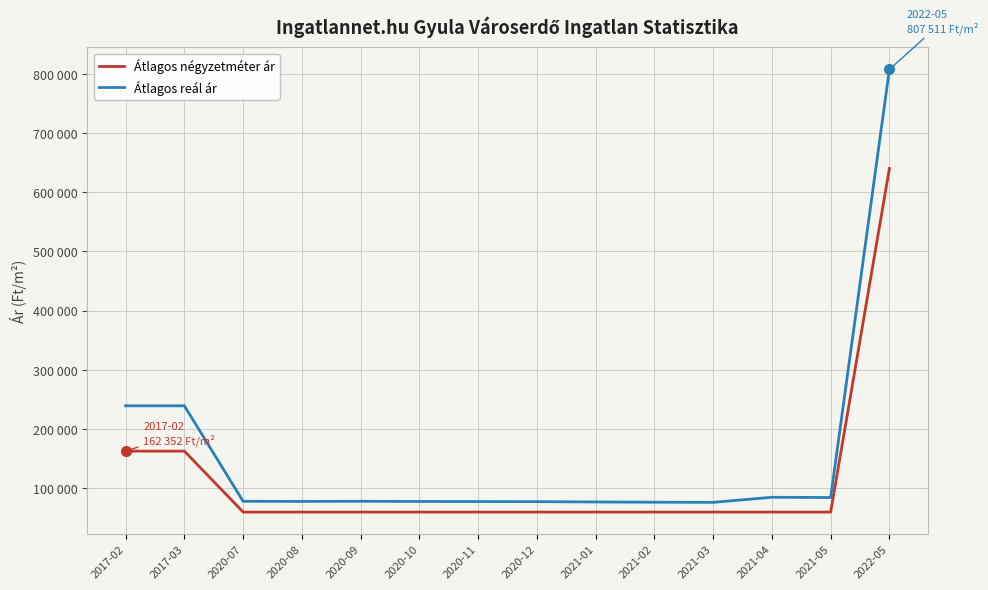

True or false: Átlagos reál ár and Átlagos négyzetméter ár cross at least once.

False